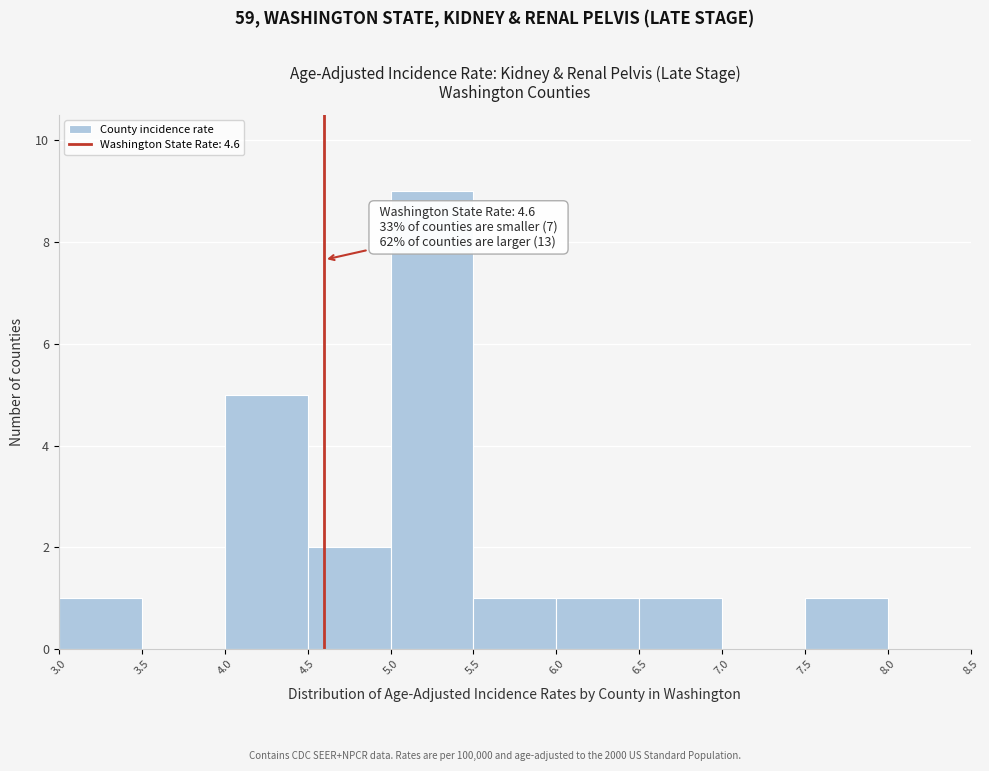

Which range on the x-axis has the tallest bar?

5.0 to 5.5